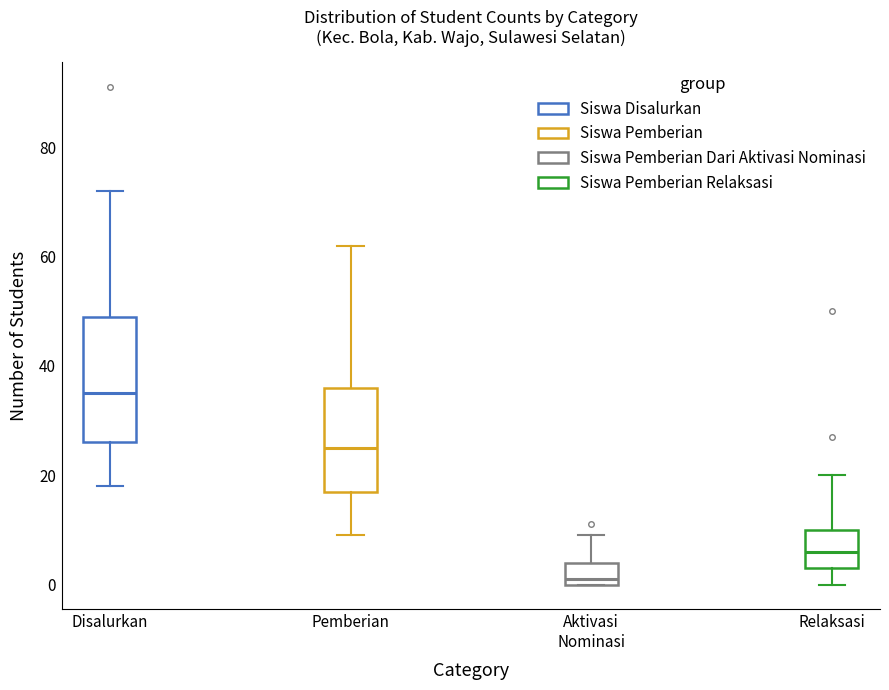

Where is the upper edge of the box for Pemberian on the y-axis? The values are not printed on the chart, so give them approximately, as read against the axis.

36